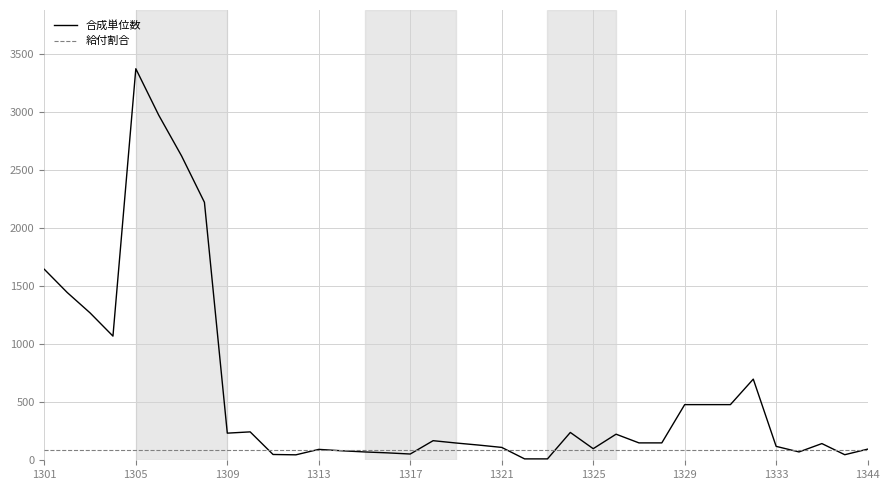

Rank the series by their average value, from highest to lowest.

合成単位数, 給付割合